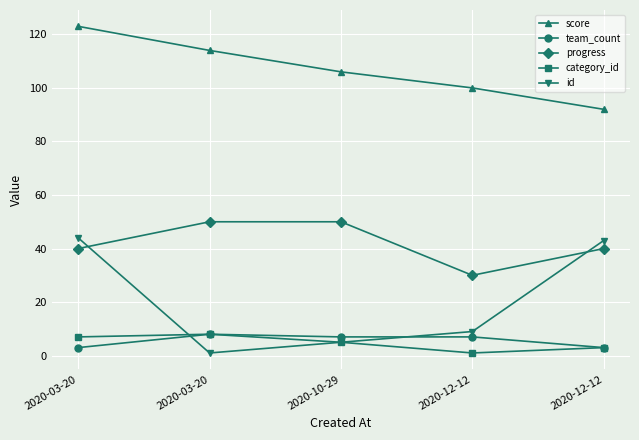

How many lines are shown in the chart?

5